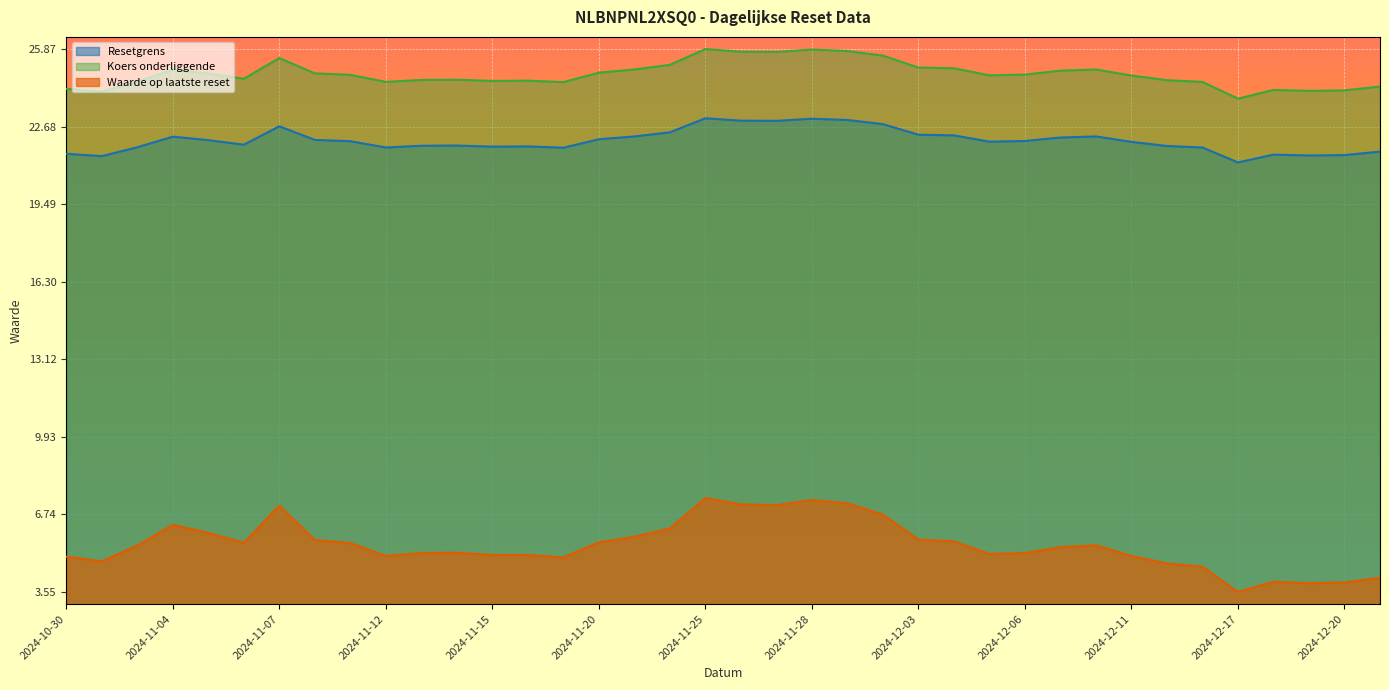

What is the value of the Resetgrens point at the 5th from the left?

22.1